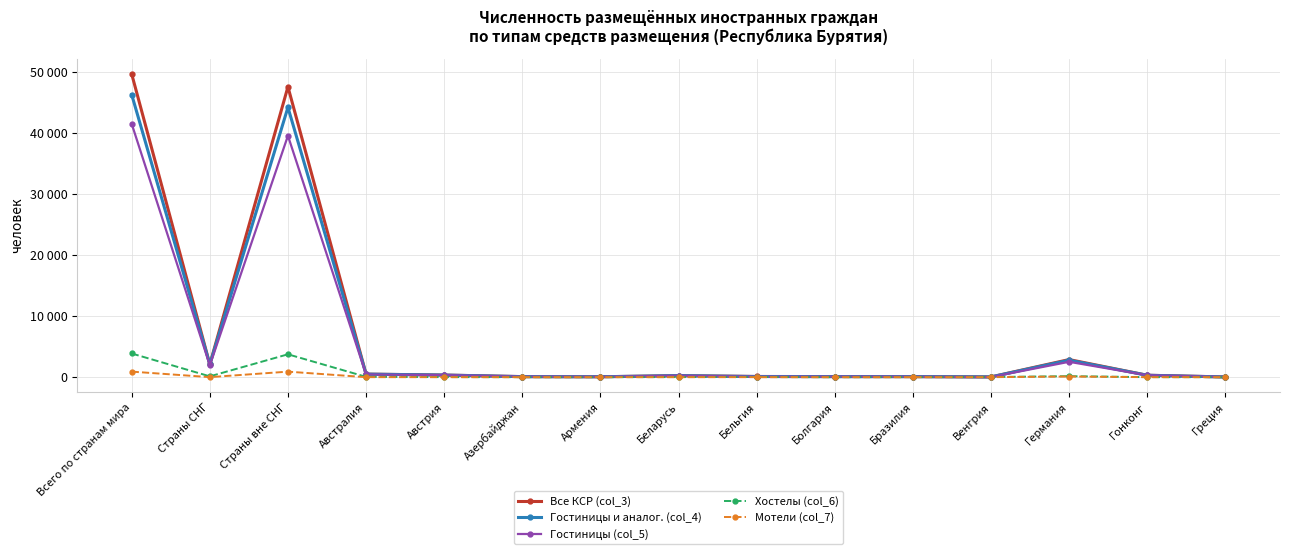

At which category is the sum across all series the highest?

Всего по странам мира